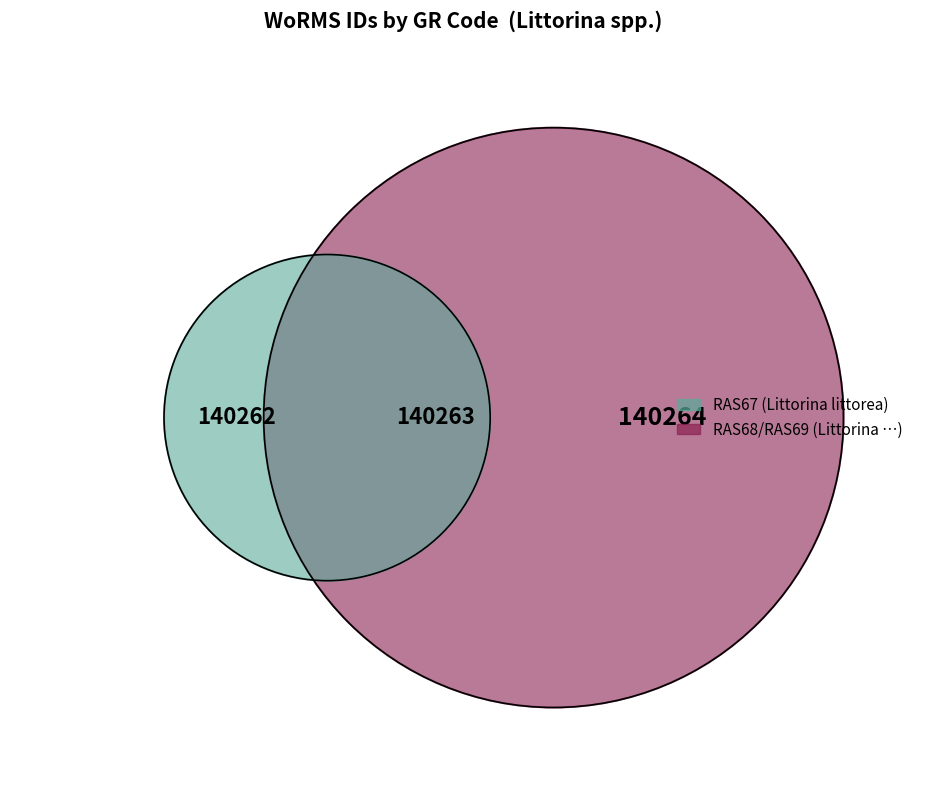

What is the ratio of the value at RAS69 to the value at RAS67?

1.0